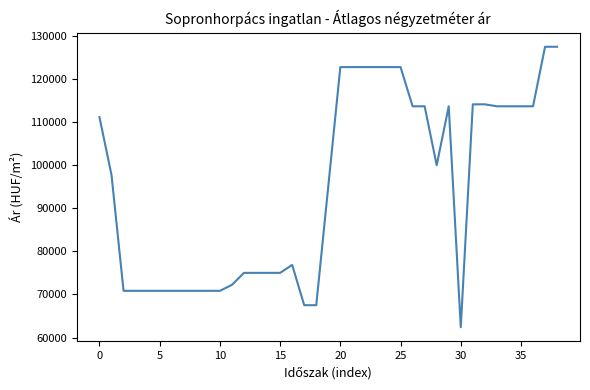

Reading left to right, list all the values displayed in this chart.

111119	97690	70833	70833	70833	70833	70833	70833	70833	70833	70833	72222	75000	75000	75000	75000	76845	67500	67500	95113	122727	122727	122727	122727	122727	122727	113636	113636	99967	113636	62389	114090	114090	113636	113636	113636	113636	127443	127443